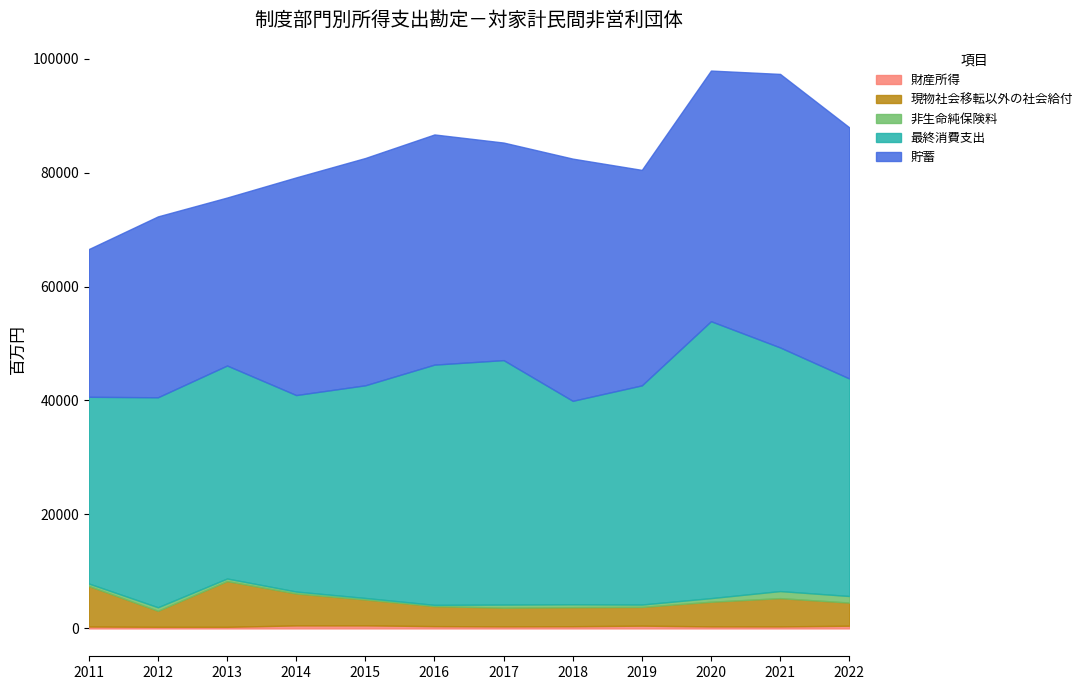

At which category does 現物社会移転以外の社会給付 reach its first local peak?

2013